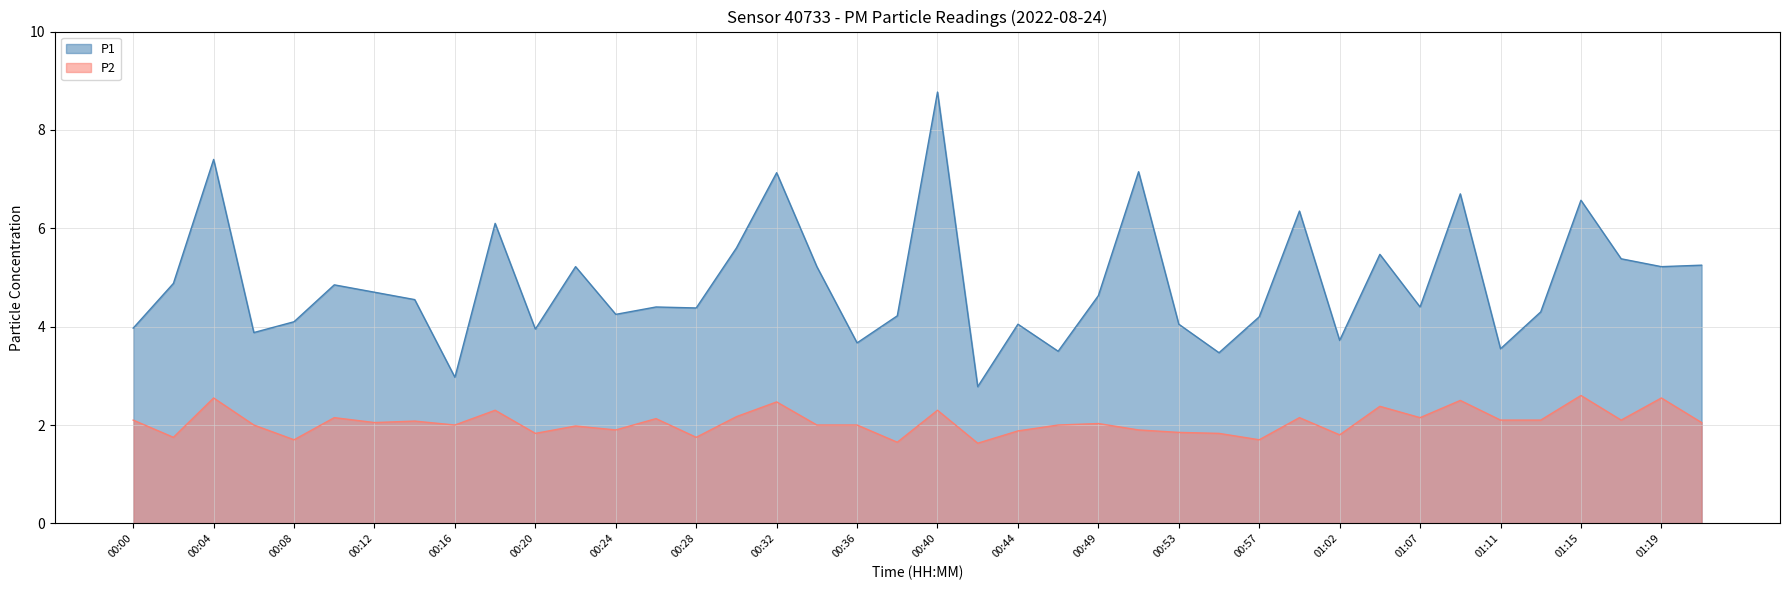

Between 00:46 and 00:06, which is larger?

00:06